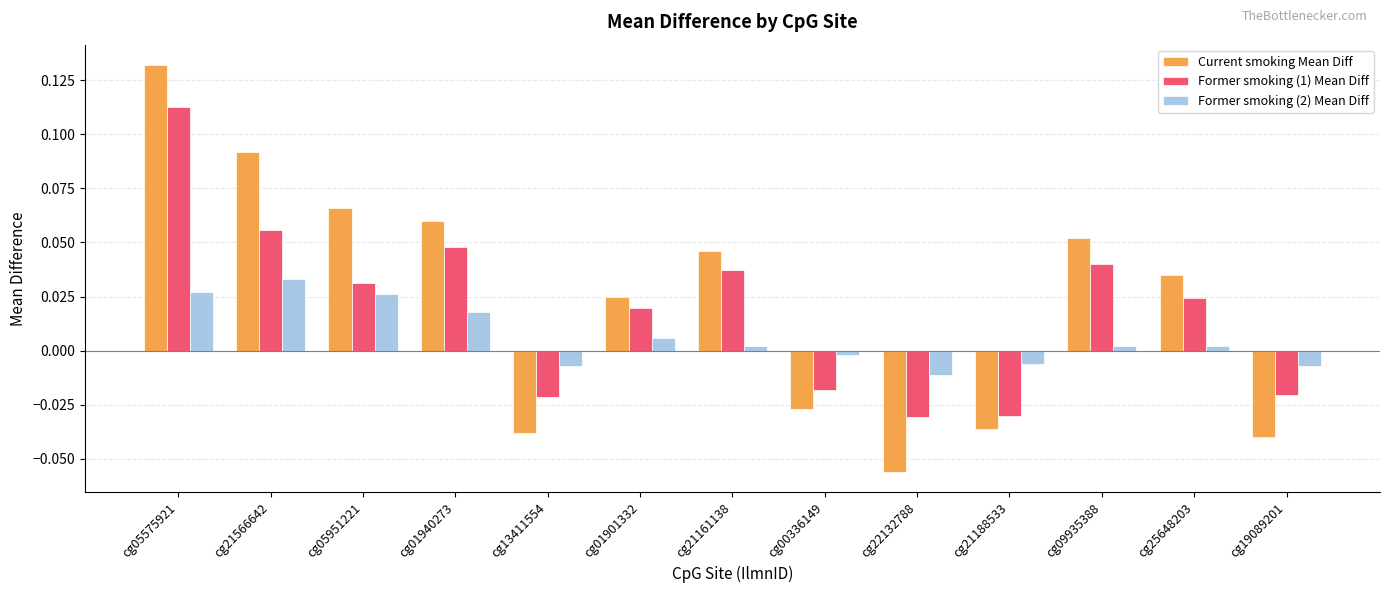

At which category does the chart reach its minimum across all series?

cg22132788